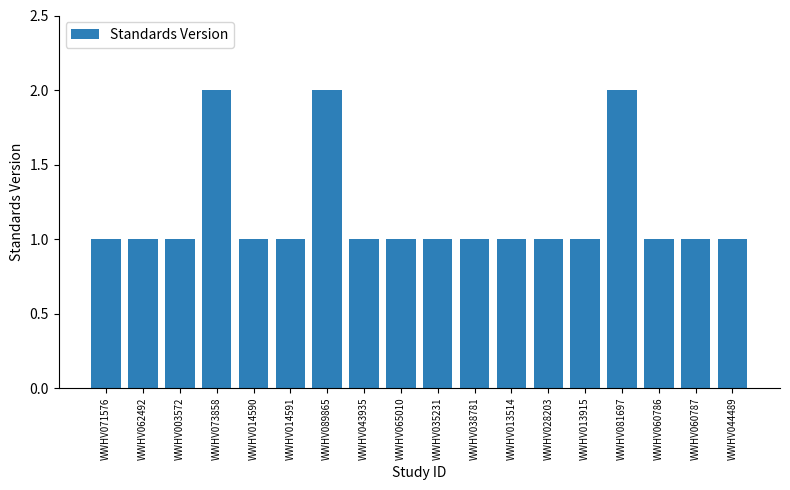

Is it true that the value at WWHV014590 is 0?

False